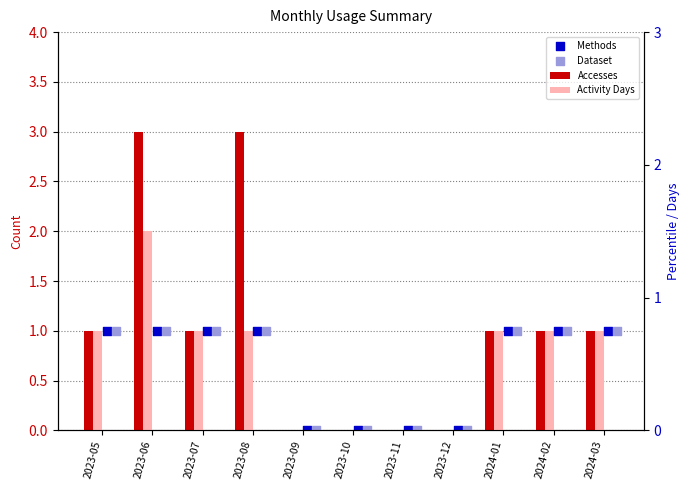

Which series reaches the maximum Y coordinate?

Accesses